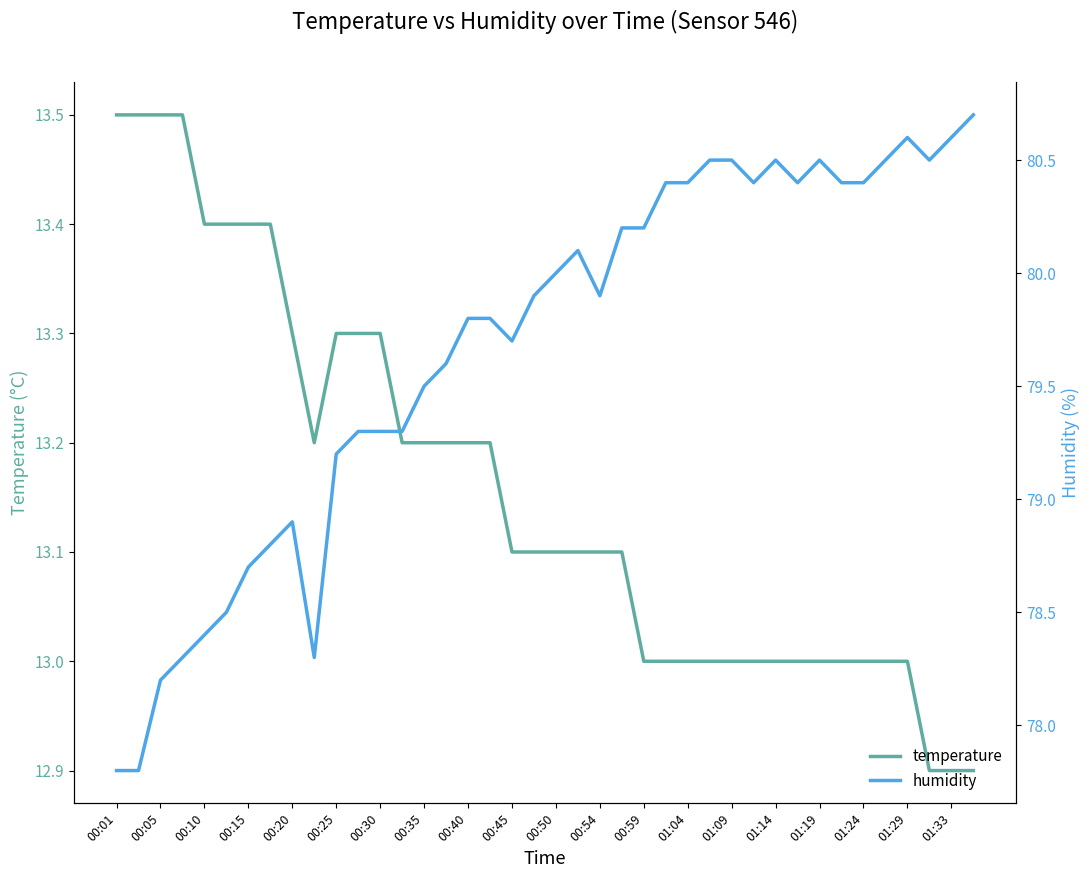

True or false: temperature has a value of 13.1 at 00:50.

True